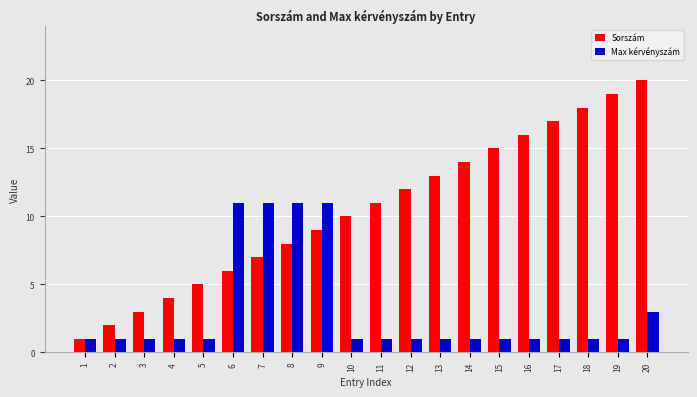

What is the spread (max minus min) of values at 13?

12